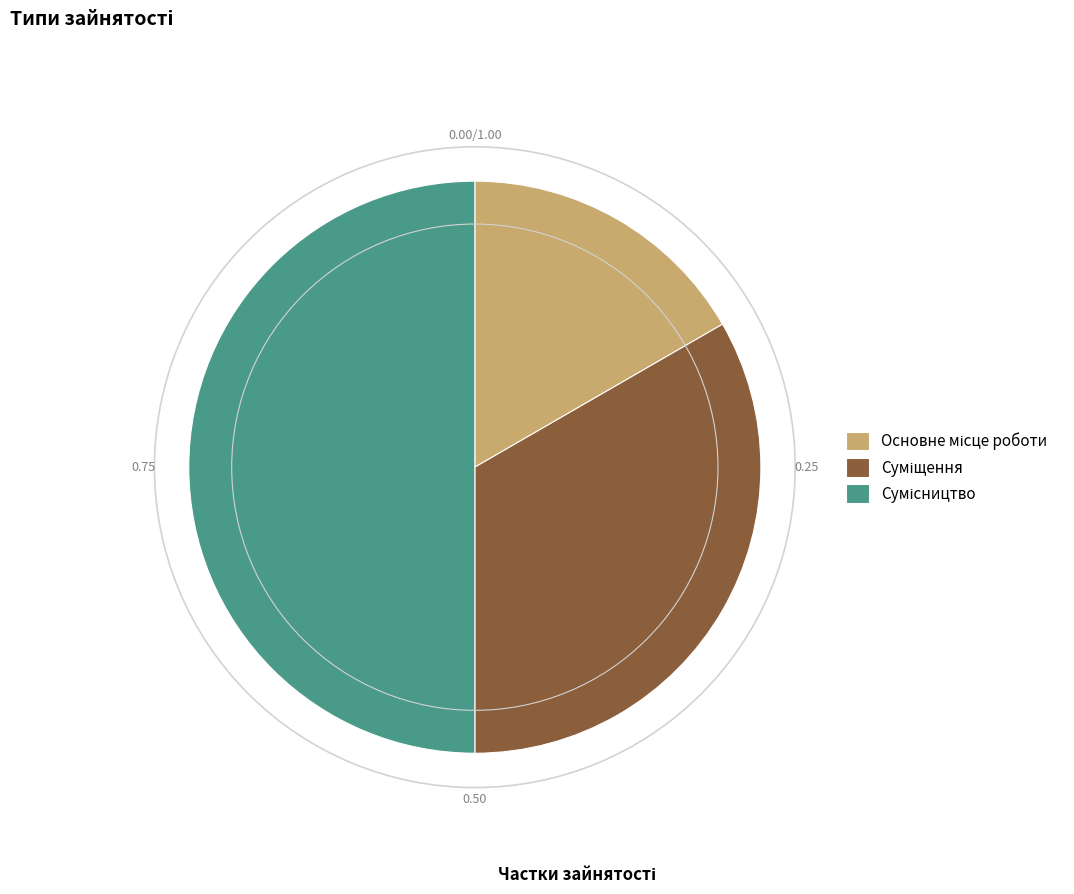

Which slice is the smallest?

Основне місце роботи